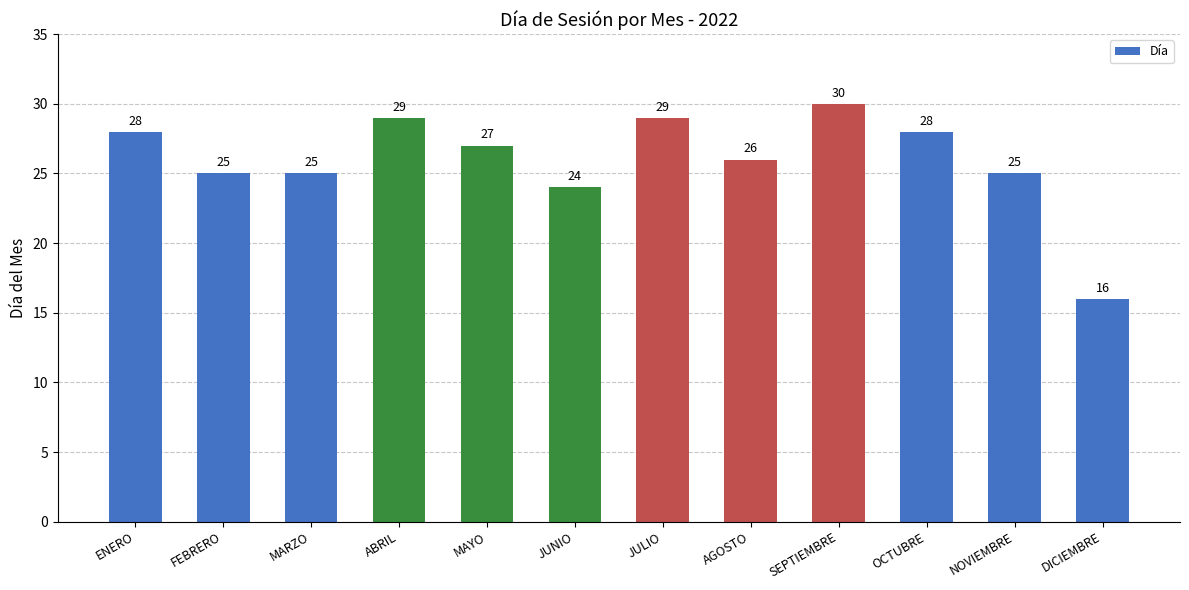

How many categories are shown in the chart?

12